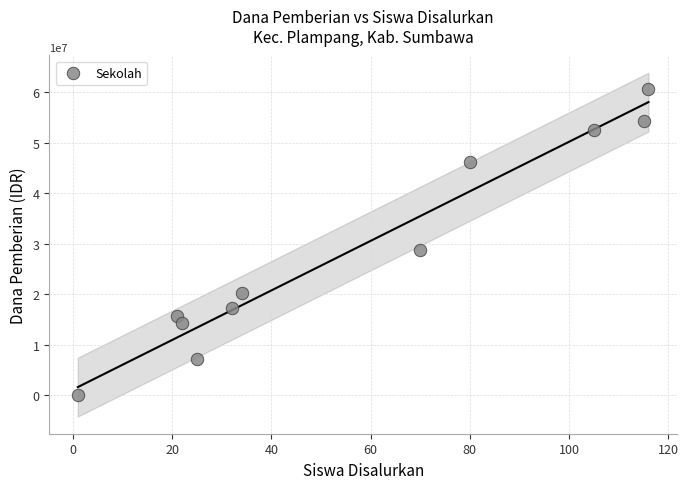

What is the average Y value?

28840909